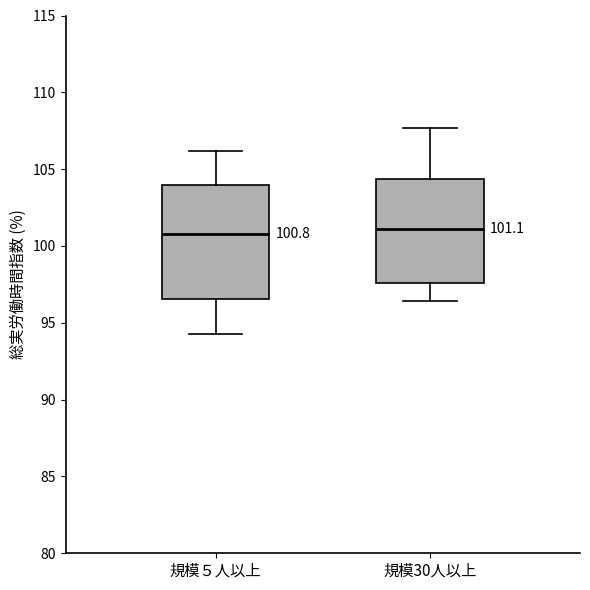

Which box is the tallest, from its lower edge to its upper edge?

規模５人以上